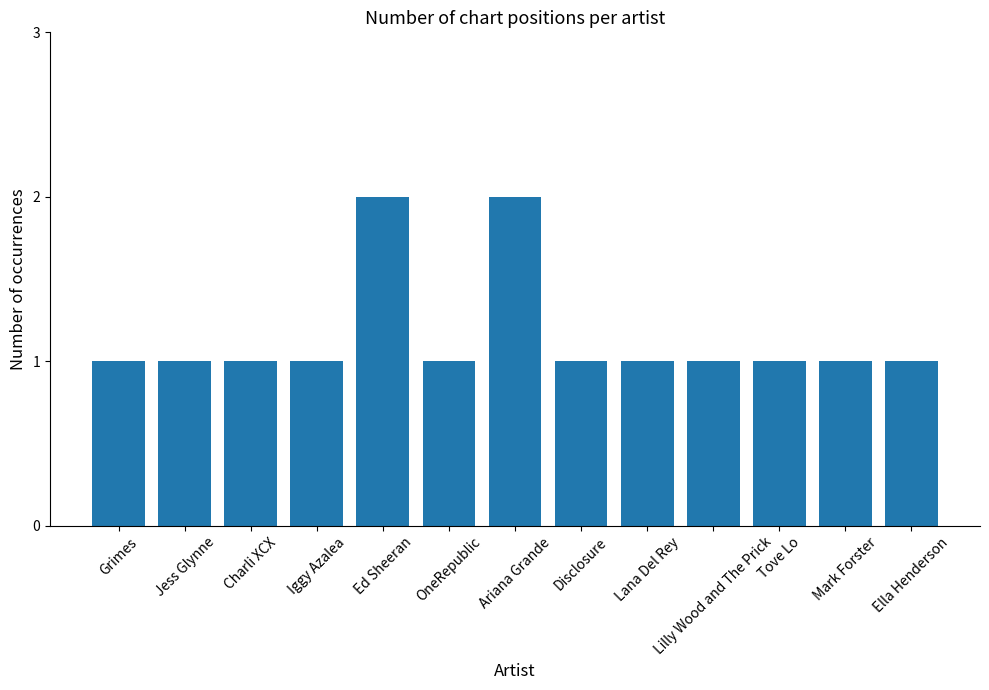

The value at Grimes is 2. True or false?

False